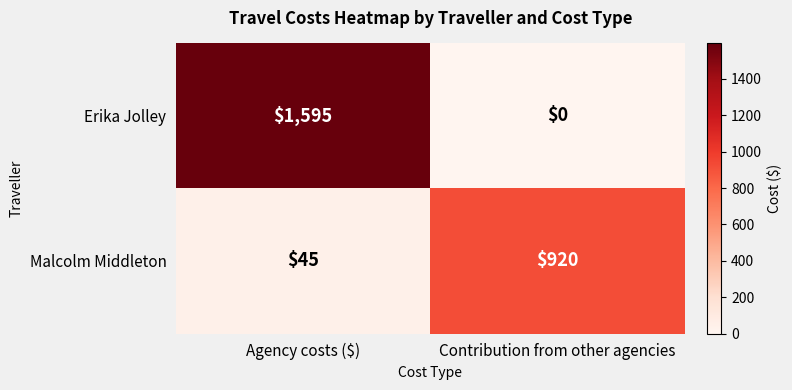

How many categories are shown in the chart?

2